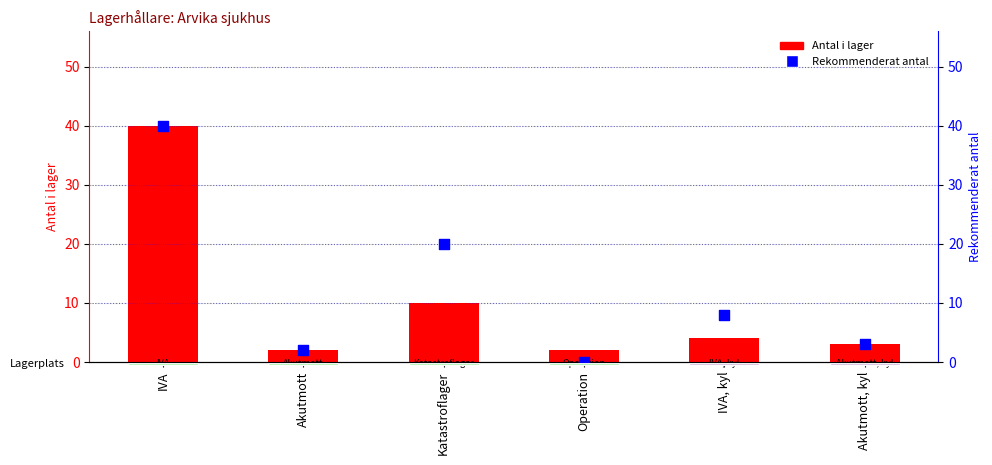

Which series contains the highest Y value?

Antal i lager